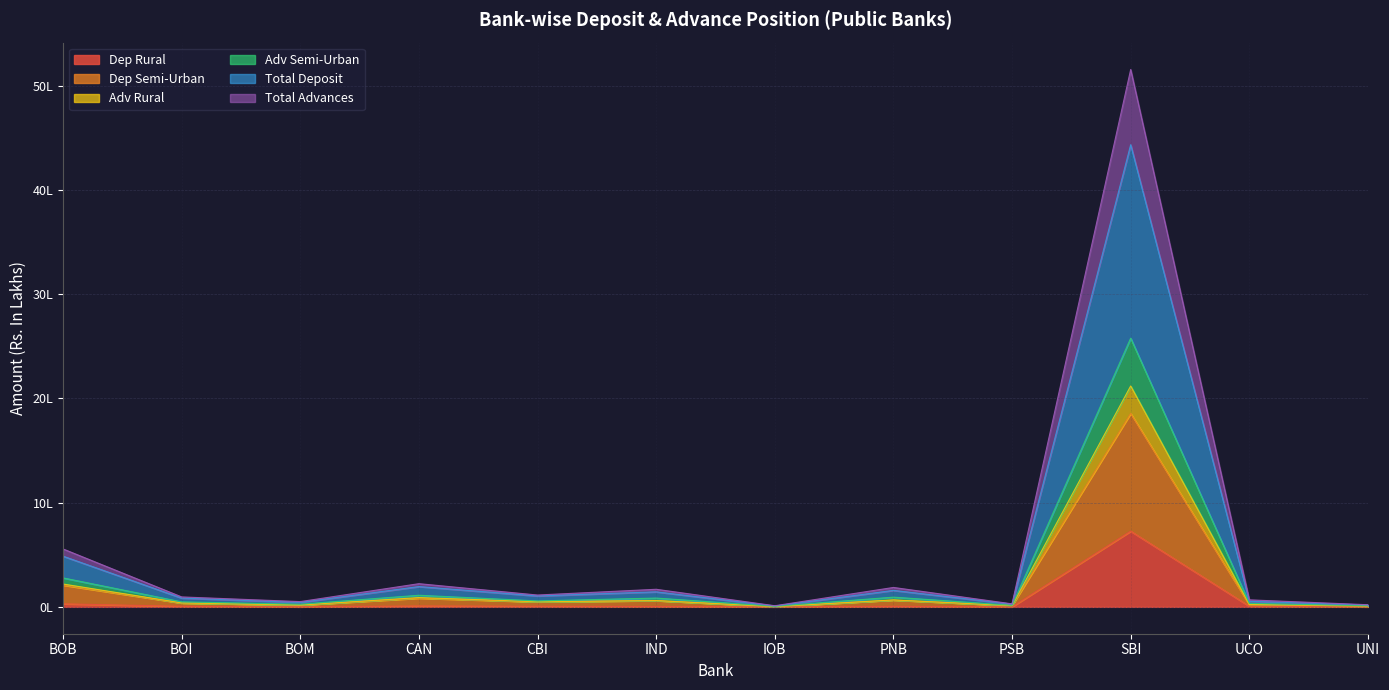

How many lines are shown in the chart?

6